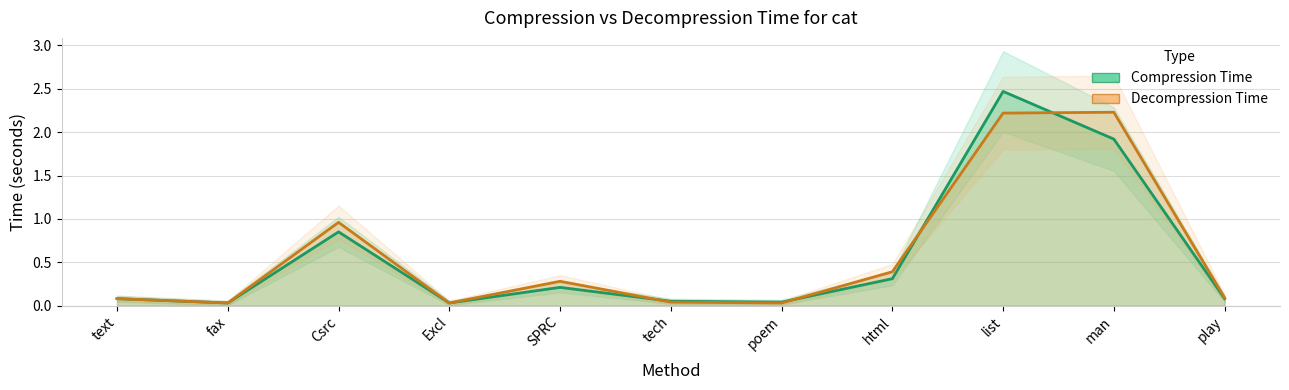

Is the value of Decompression Time at poem greater than the value of Compression Time at man?

No